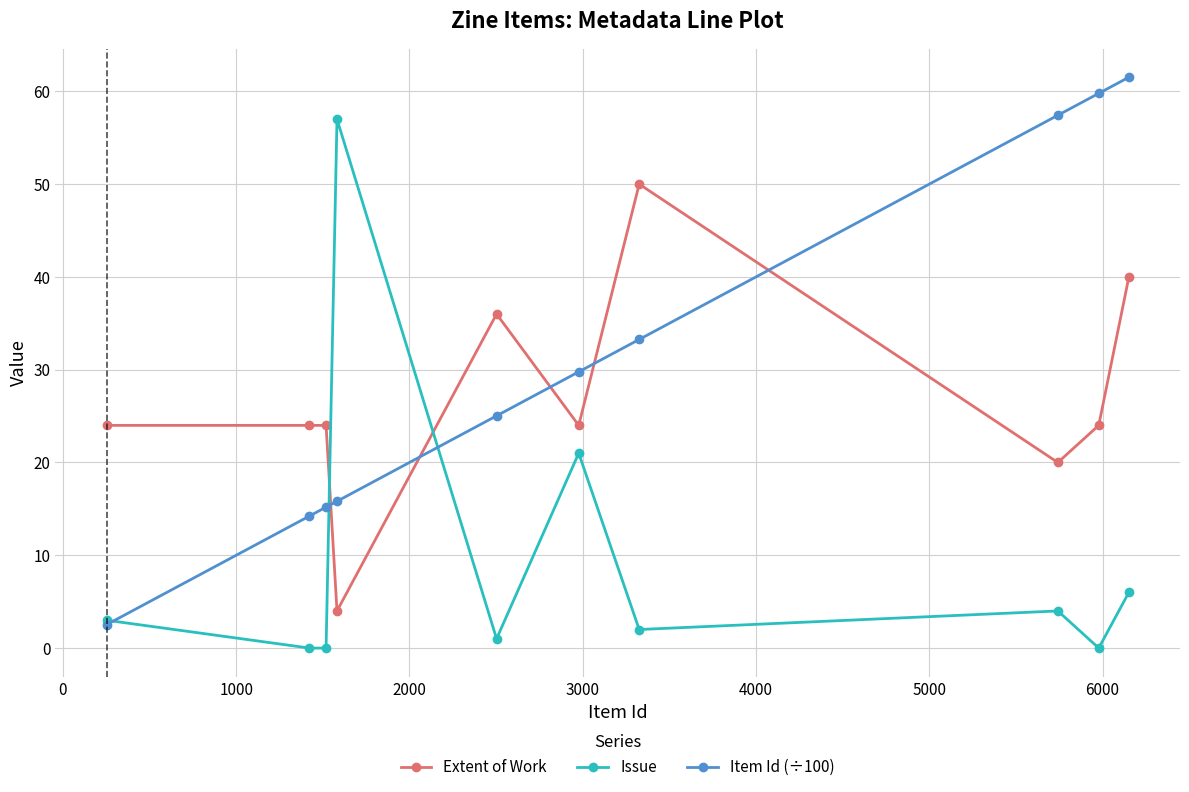

True or false: Extent of Work and Issue cross at least once.

True